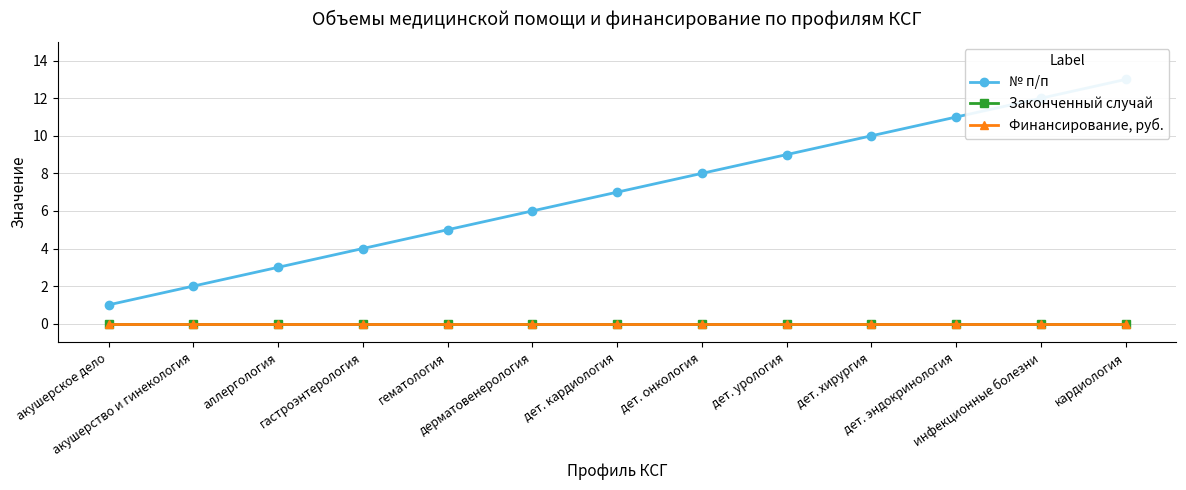

Is the value of № п/п at дет. хирургия greater than the value of Законченный случай at гематология?

Yes